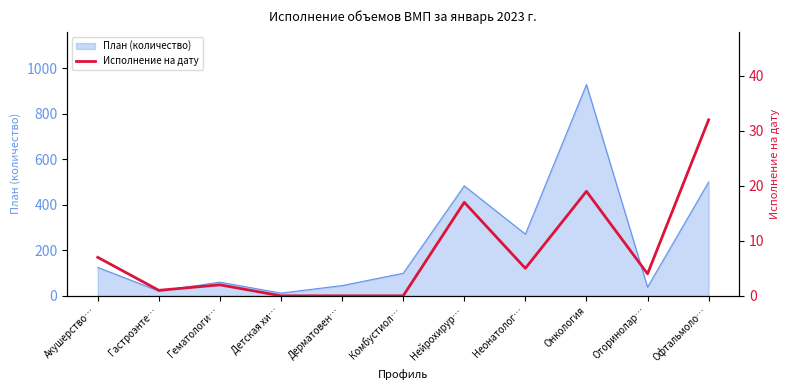

Is it true that План (количество) equals 99 at Комбустиол…?

True